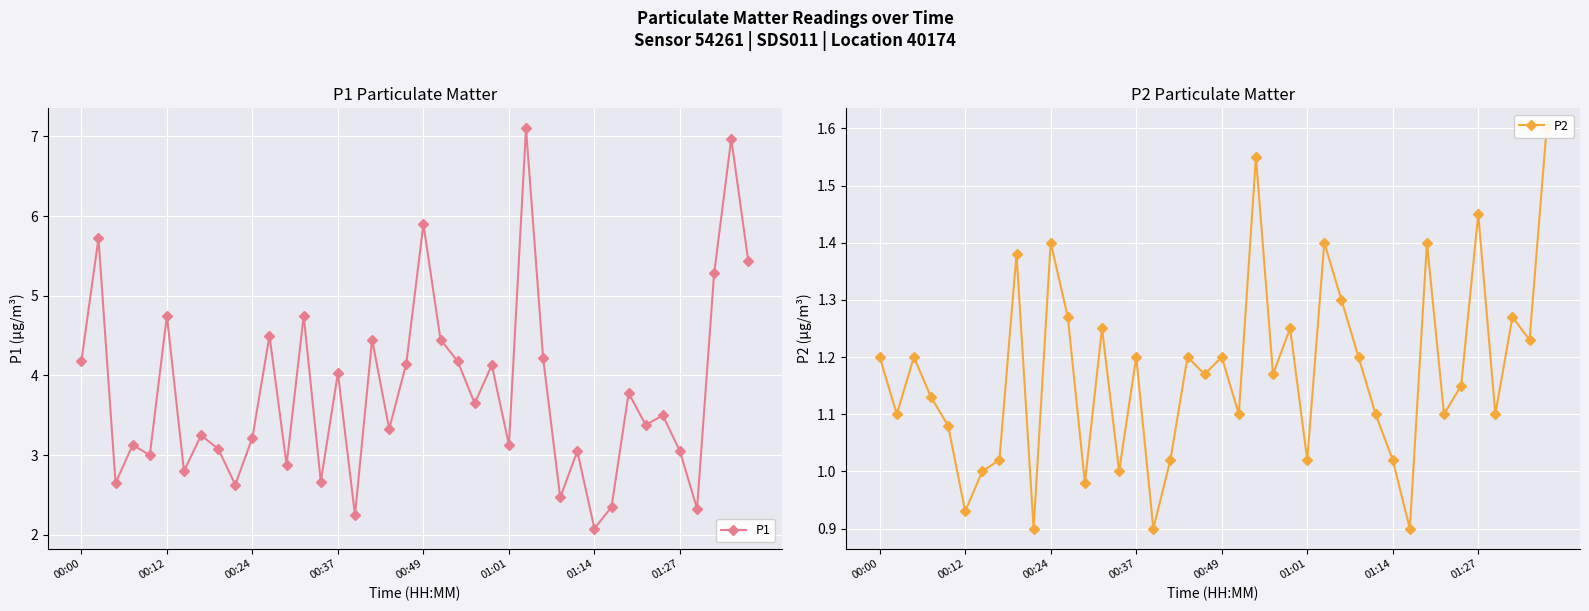

In P1, how many points are lower than both neighbors (excluding endpoints)?

14